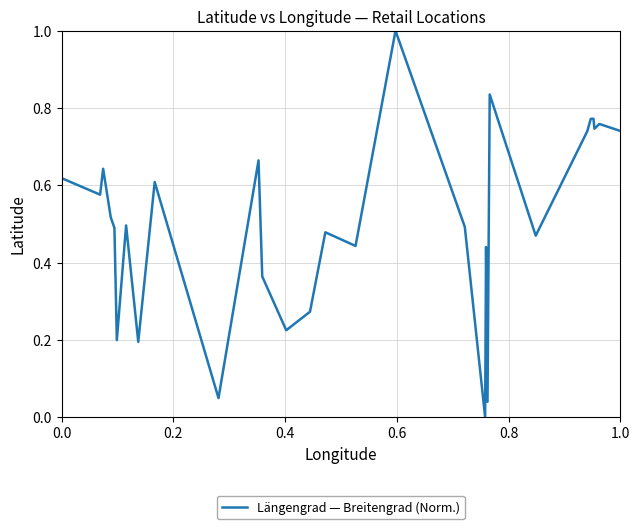

What is the difference between the maximum and minimum values?

1.0